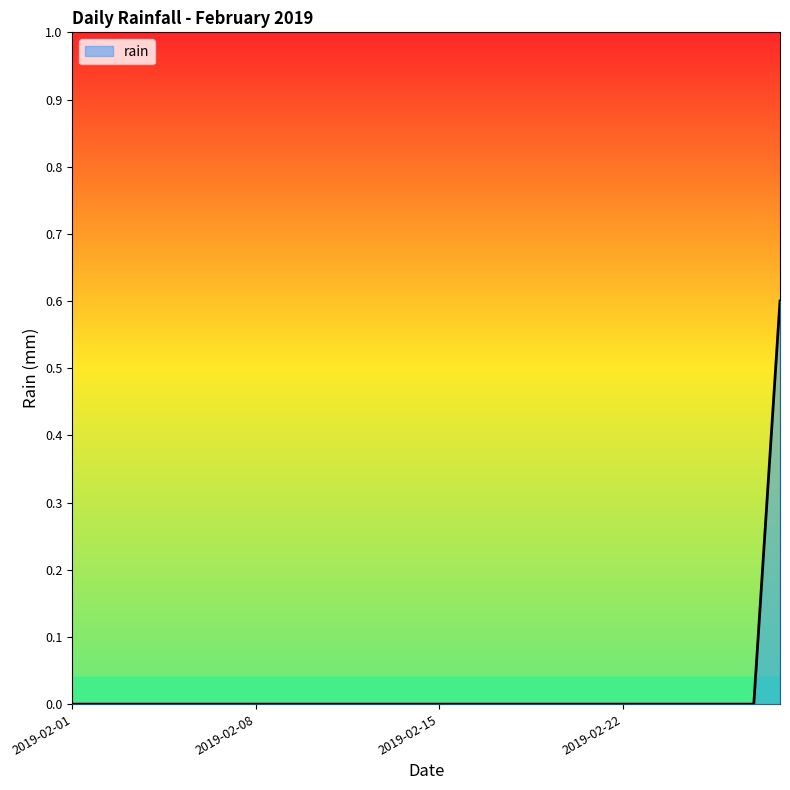

What is the greatest value displayed?

0.6